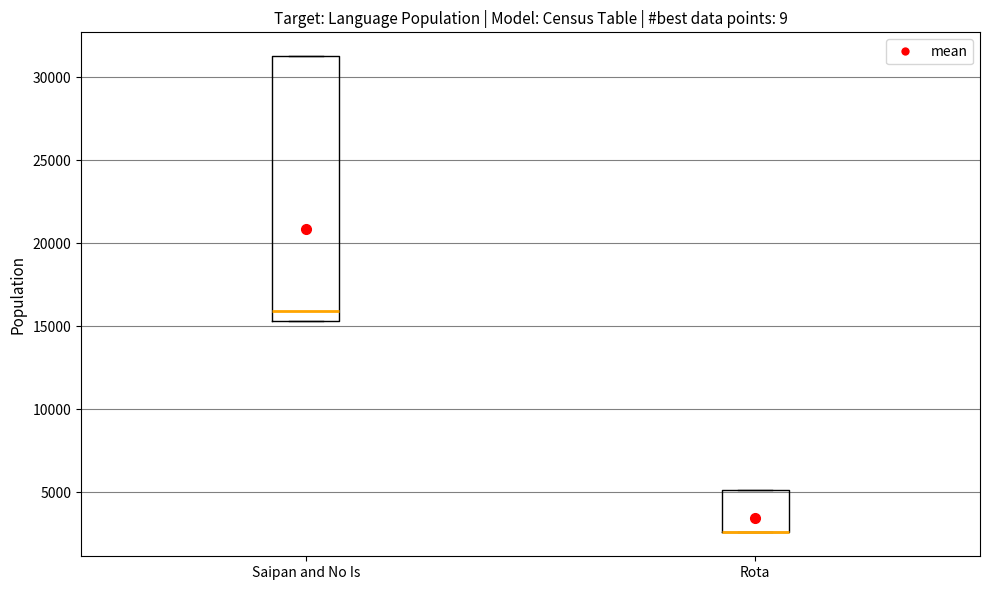

Reading left to right, read every box against the y-axis: the position of its median line, the range the box covers, and the ends of its whiskers. The values are not printed on the chart, so give them approximately, as read against the axis.

Saipan and No Is: median 16000, box 15500 to 31500, whiskers 15500 to 31500
Rota: median 2500 (drawn on the box's lower edge), box 2500 to 5000, whiskers 2500 to 5000